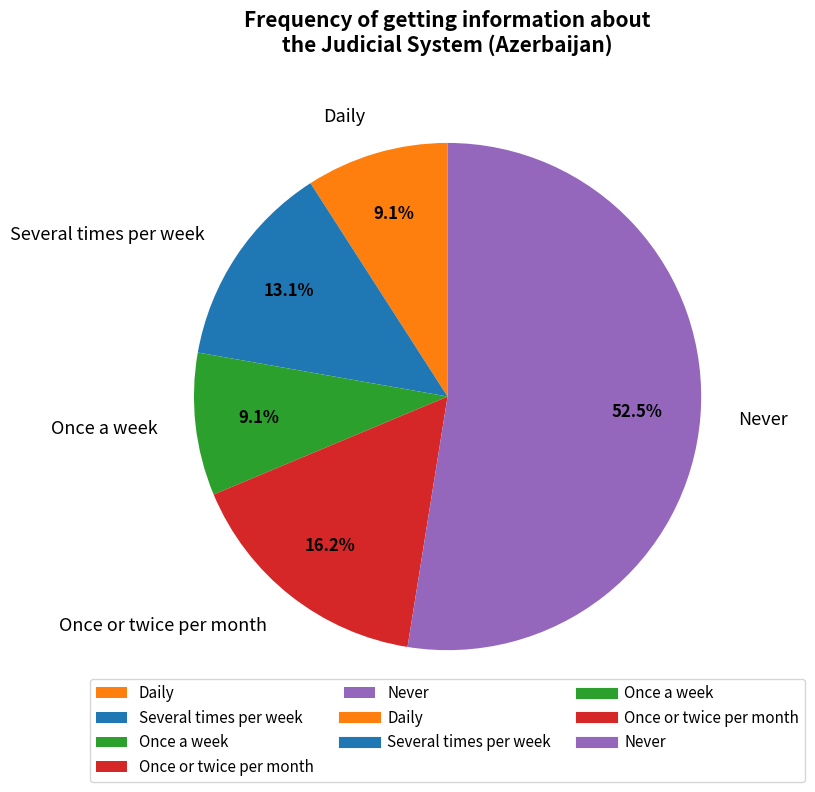

Which has a higher value, Daily or Never?

Never